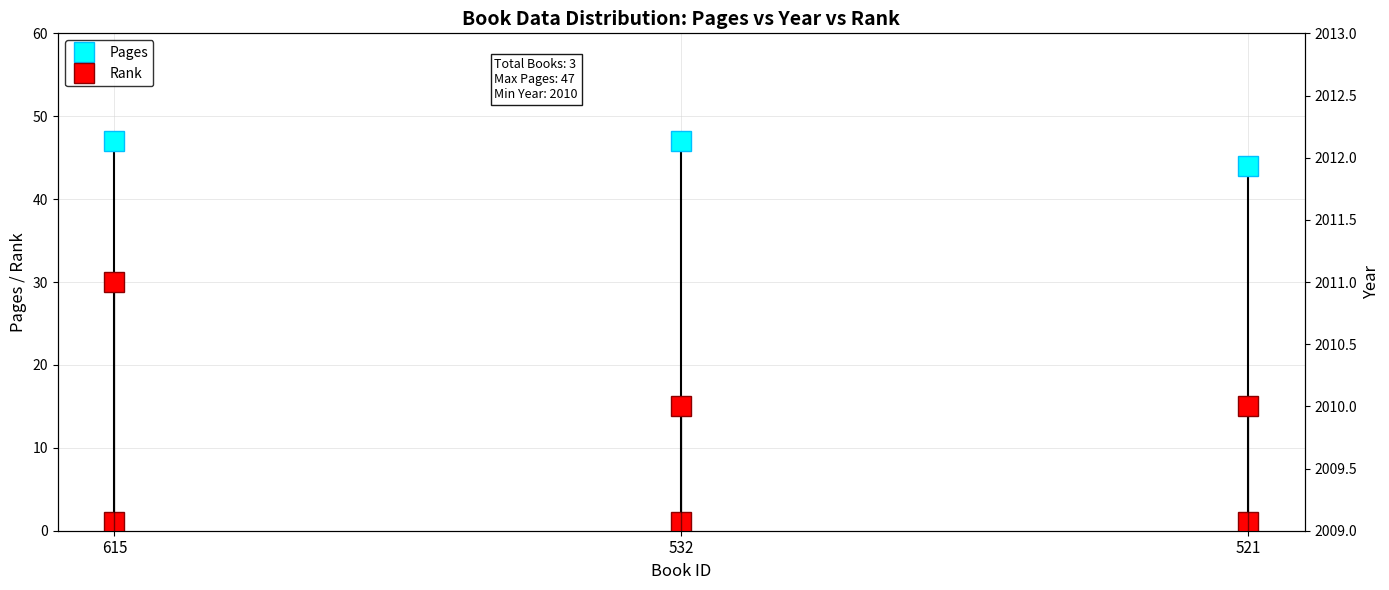

What is the average value of the Pages series?

46